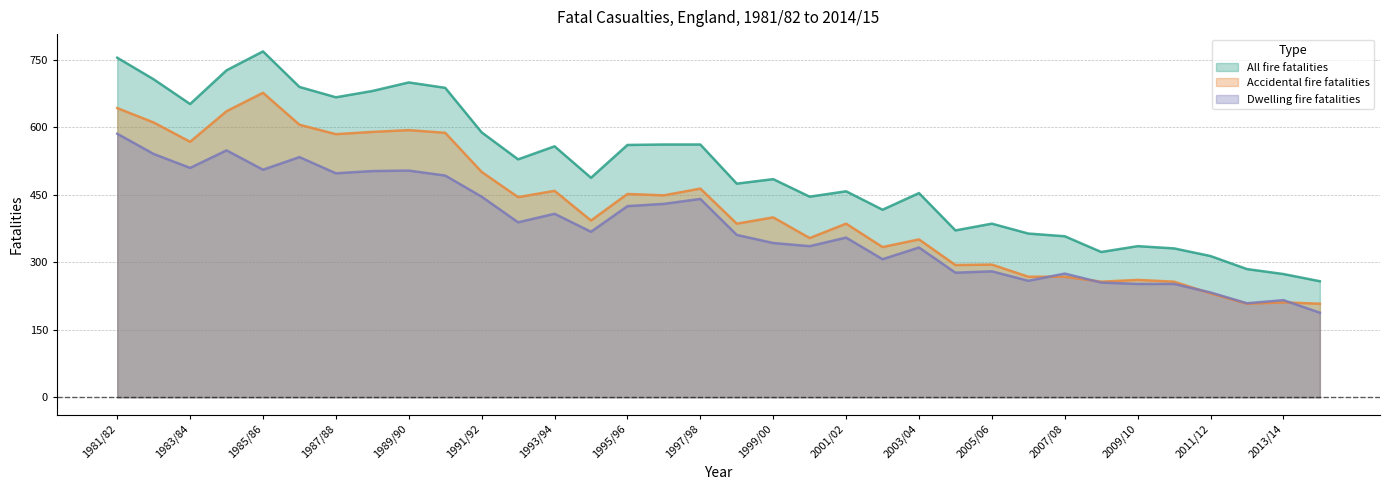

What is the difference between the Dwelling fire fatalities values at 1982/83 and 2009/10?

289